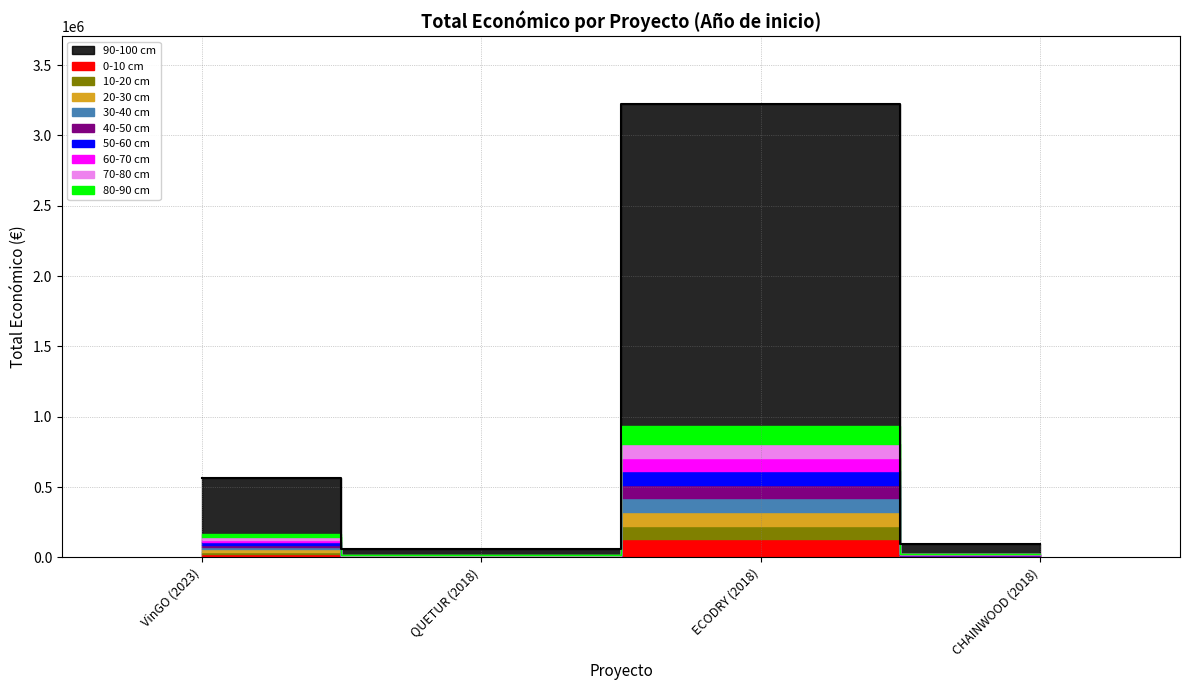

What is the sum of the values at VinGO (2023) and QUETUR (2018)?

626470